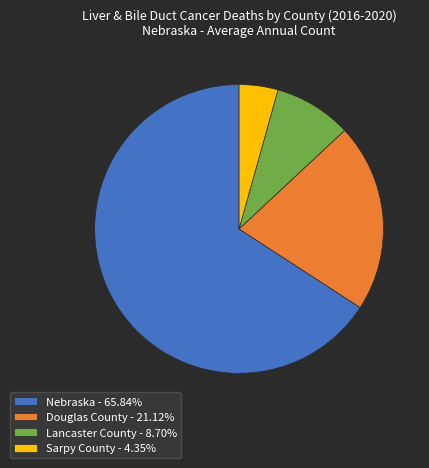

Count the number of slices in the pie.

4